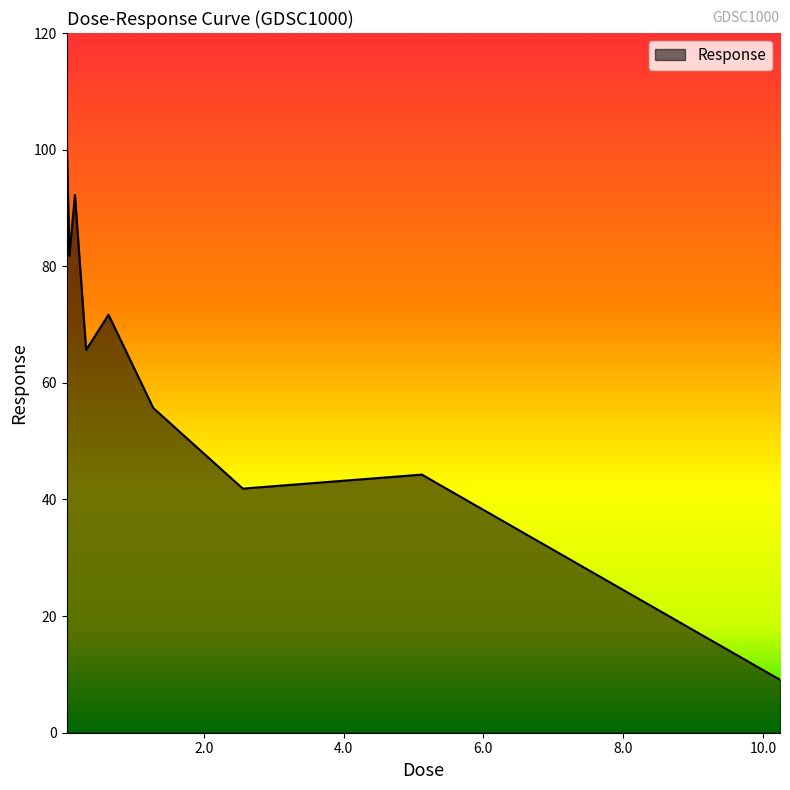

What is the difference between the maximum and minimum values?

94.6